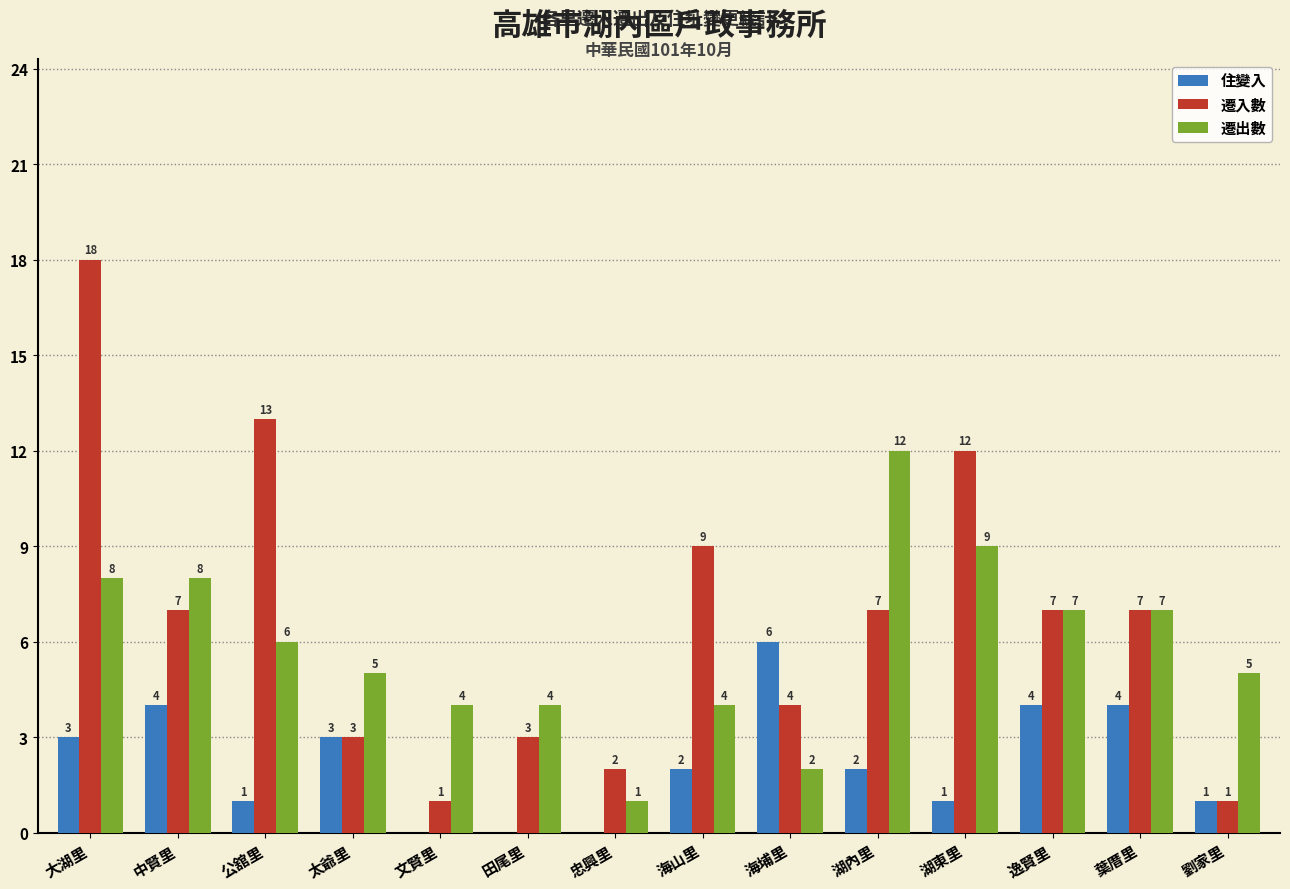

What is the average value of the 遷出數 series?

6